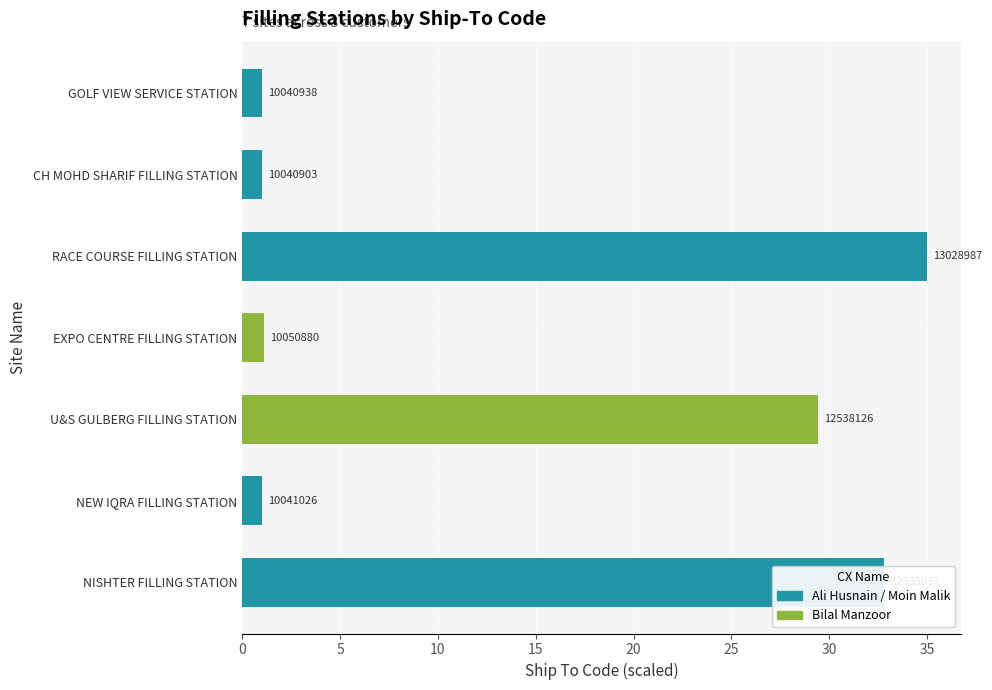

How many bars are there in total?

7